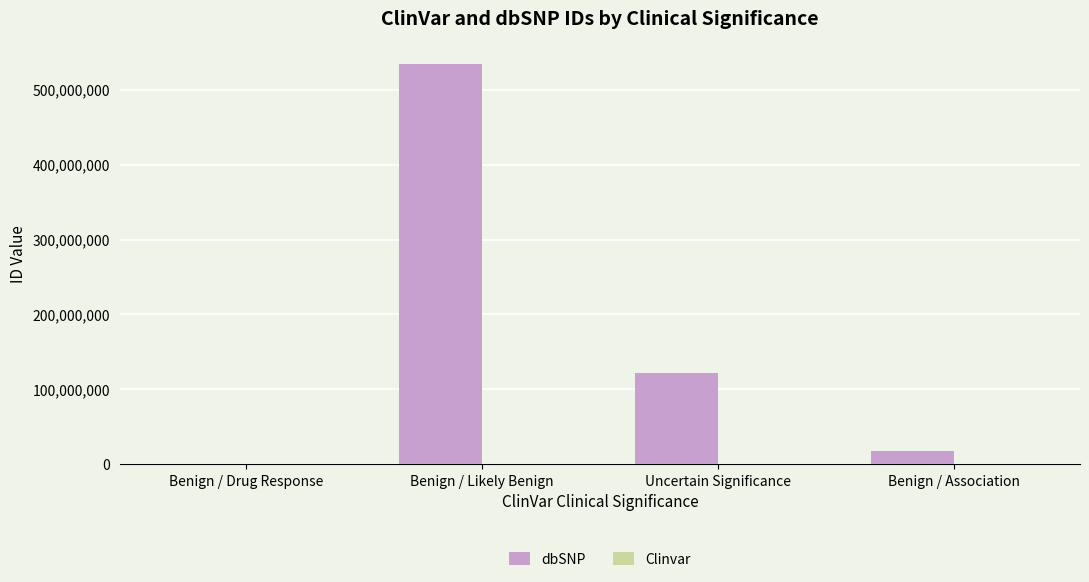

Which series has the largest total across all categories?

dbSNP